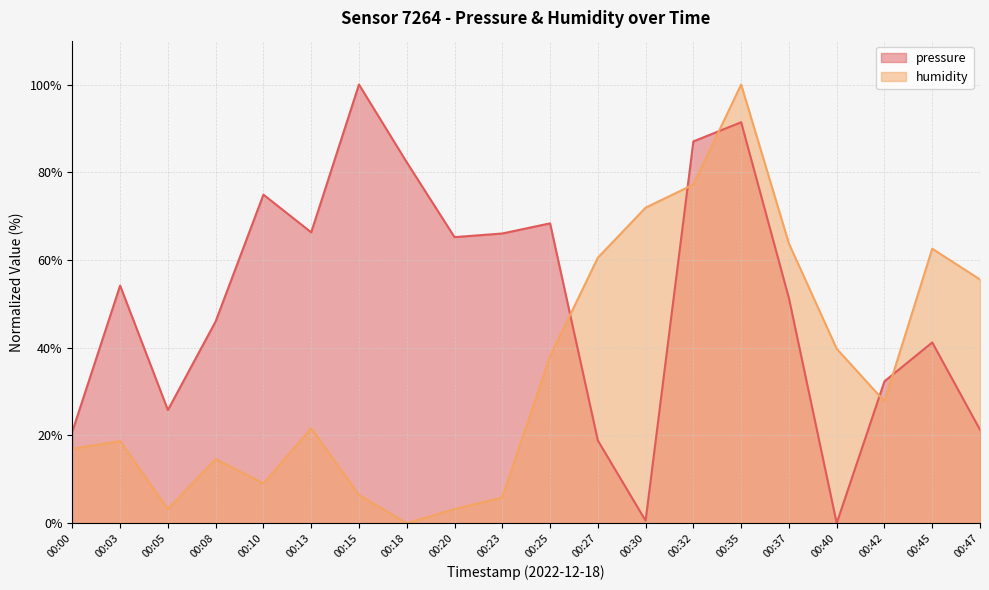

Reading right to left, list all the values displayed in this chart.

pressure: 21.3	41.2	32.3	0.0	51.3	91.4	87.0	0.6	18.9	68.4	66.0	65.2	82.3	100.0	66.3	74.9	46.0	25.8	54.2	20.9
humidity: 55.6	62.6	27.8	39.8	63.7	100.0	77.2	71.9	60.5	38.0	5.8	3.2	0.0	6.4	21.6	9.1	14.6	3.2	18.7	17.0